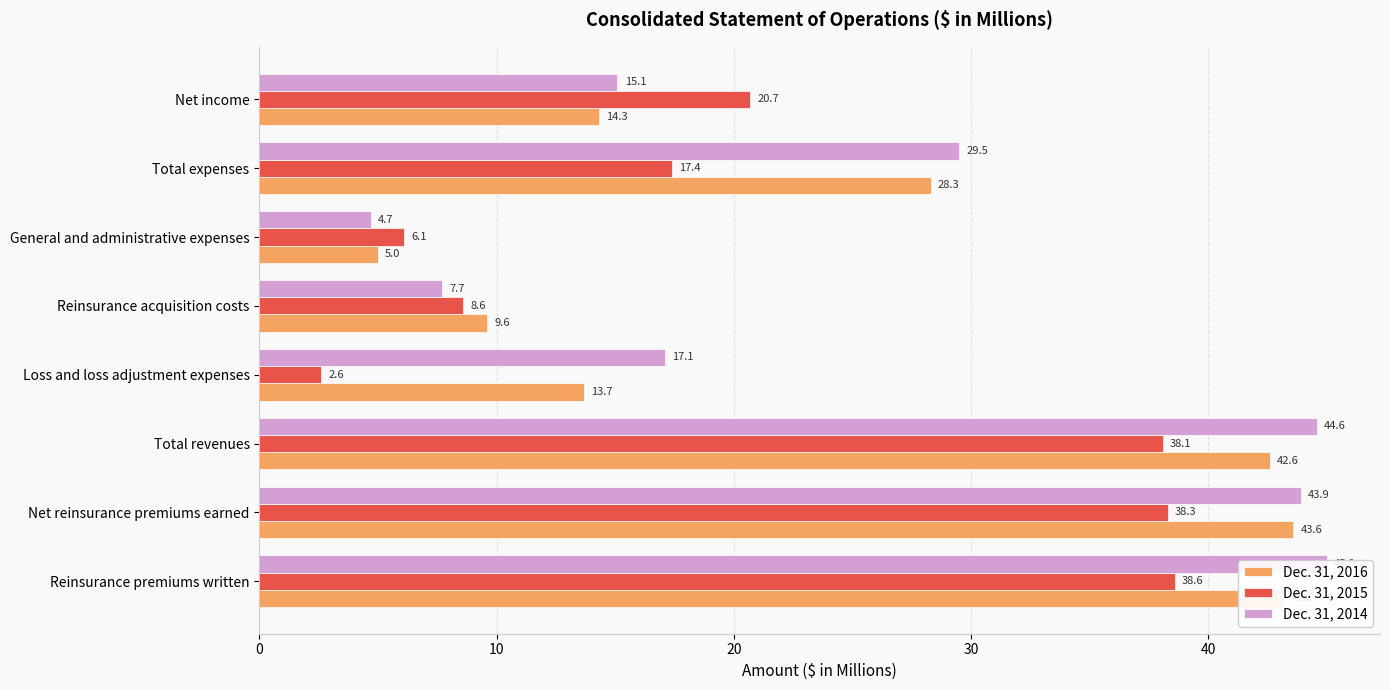

Which series changed the most between Reinsurance premiums written and Net income?

Dec. 31, 2014